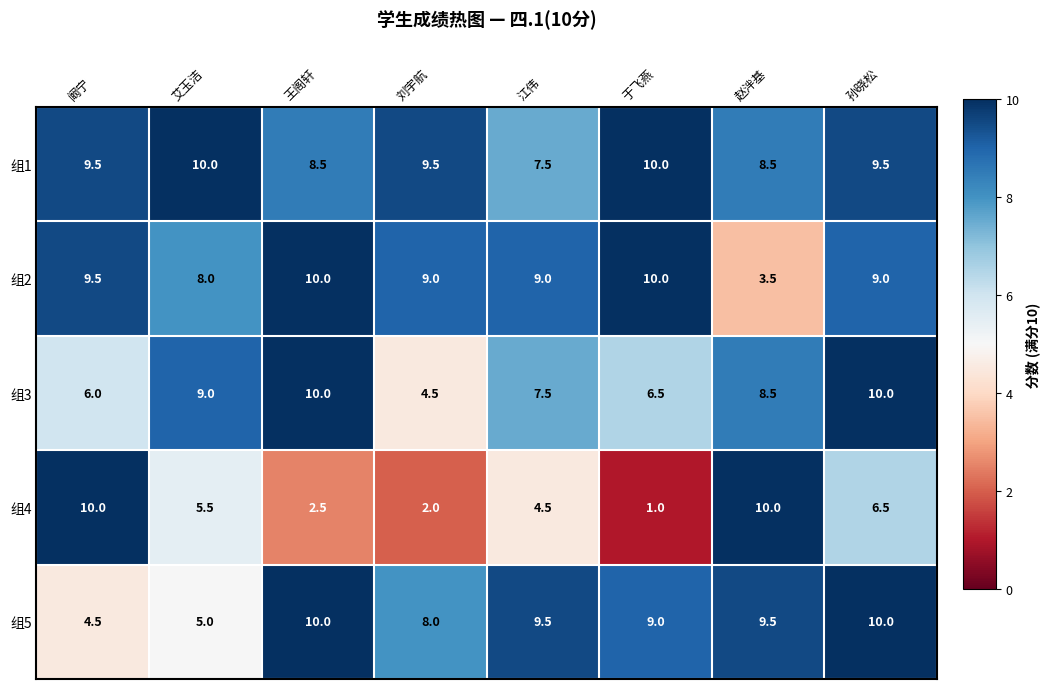

At which label does 组1 first exceed 9?

阚宁